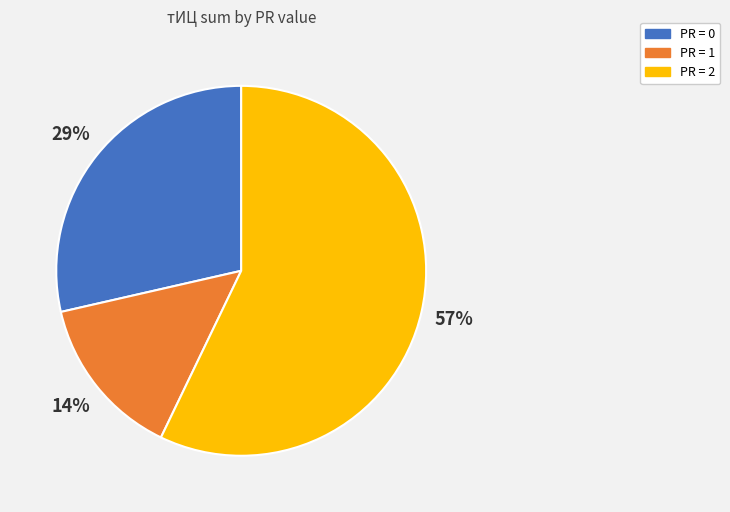

True or false: PR = 1 accounts for 14% of the total.

True